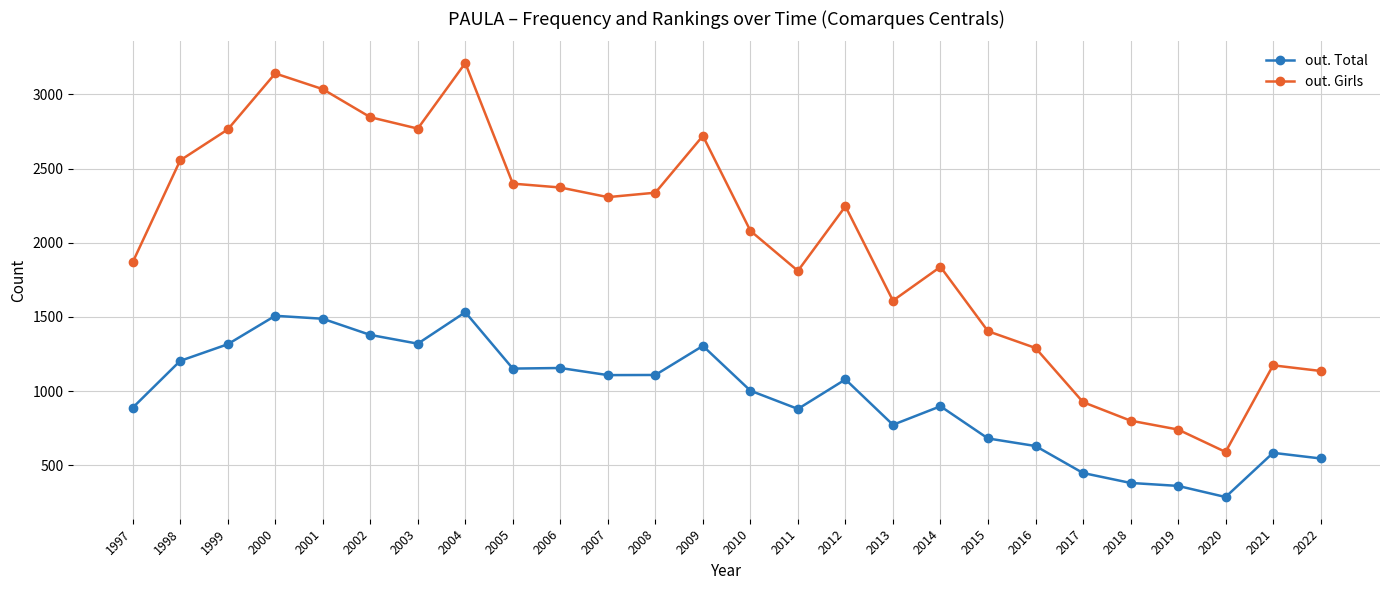

What is the total value across all series at 2022?

1682